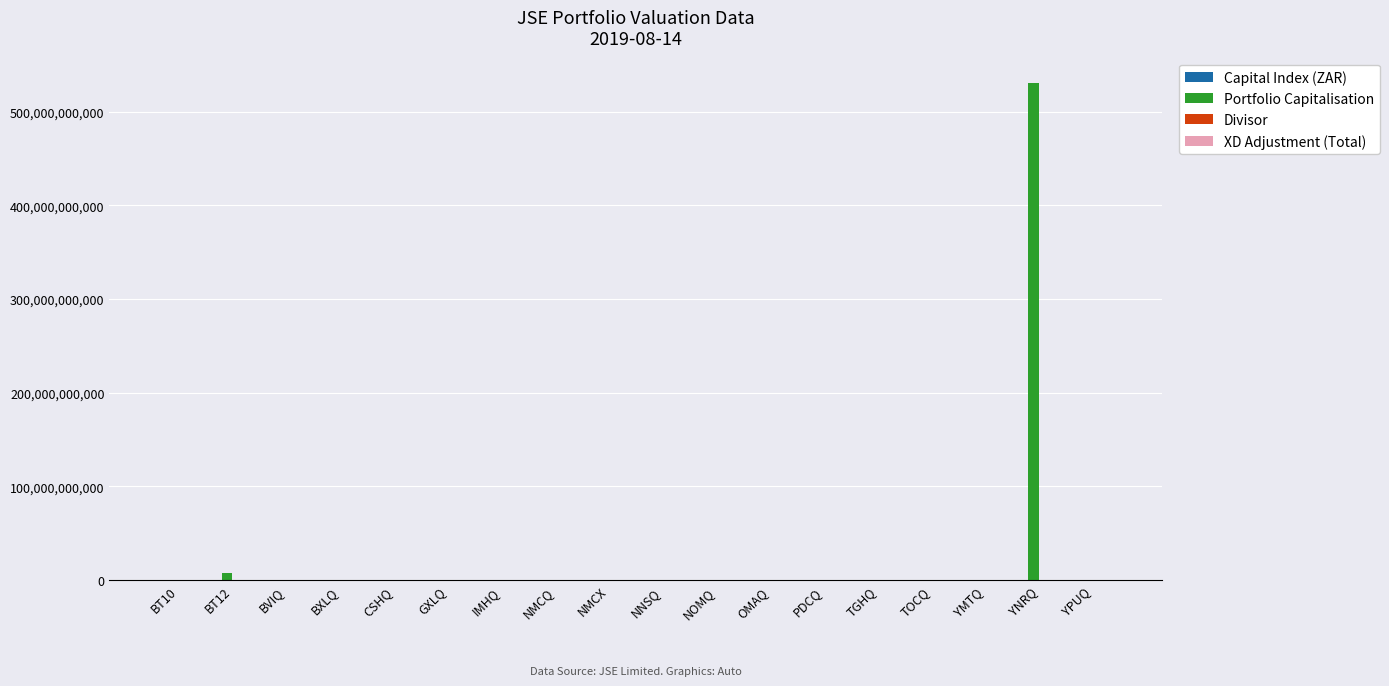

Which category has the highest value across all series?

YNRQ